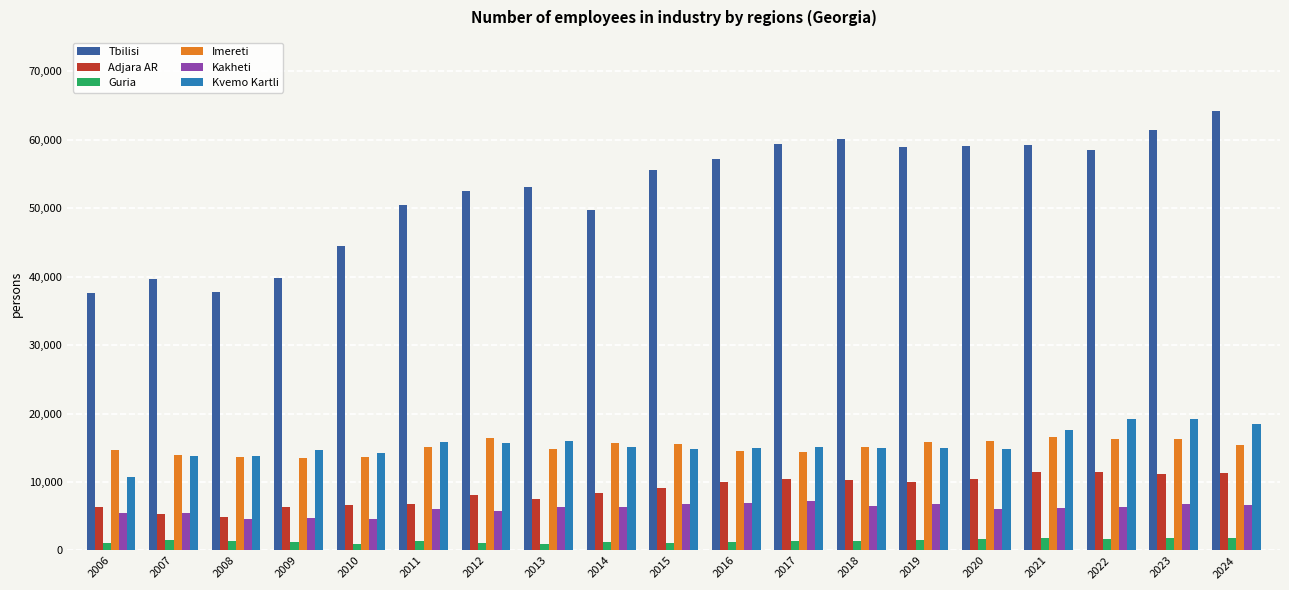

What is the greatest value displayed?

64189.0